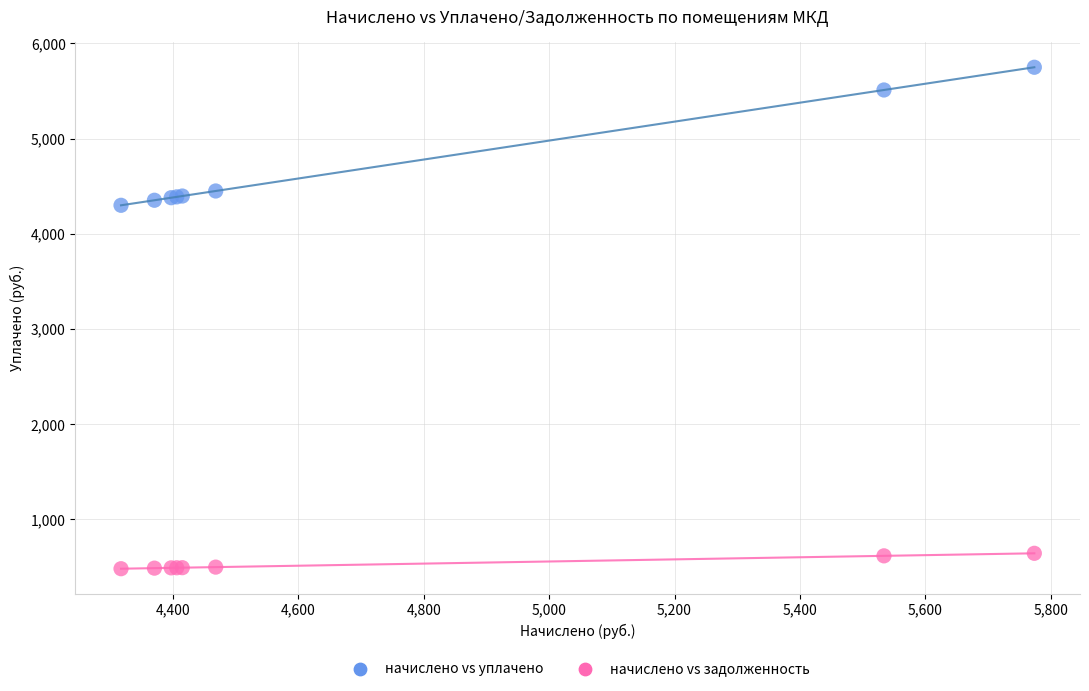

What are all the series names shown in the legend?

начислено vs уплачено, начислено vs задолженность